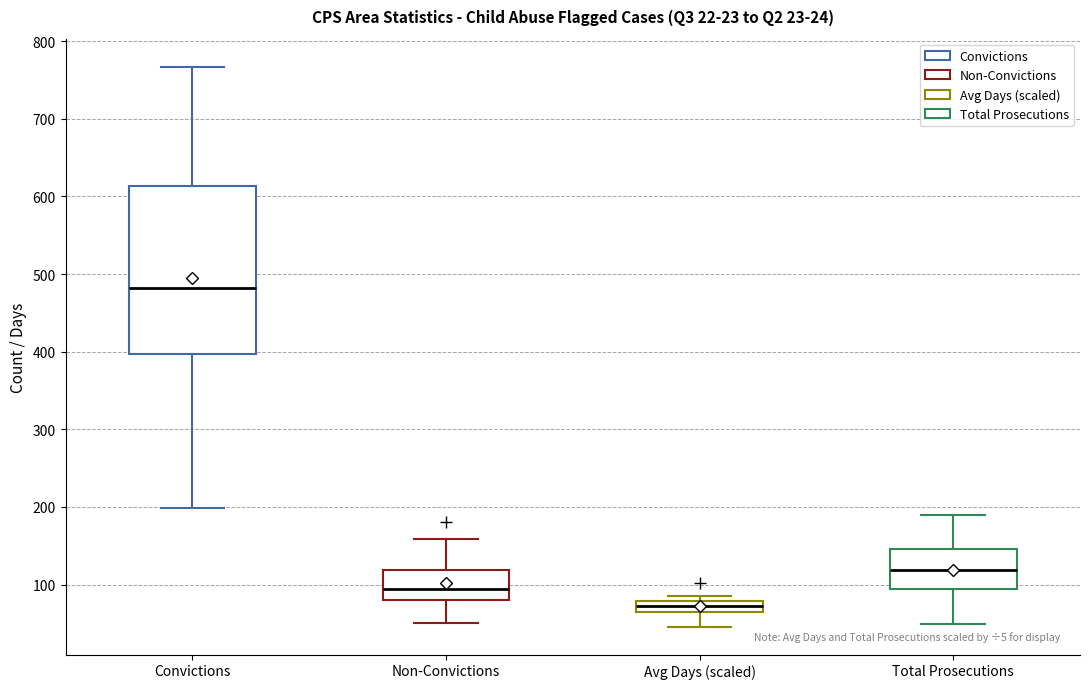

Which box is the tallest, from its lower edge to its upper edge?

Convictions